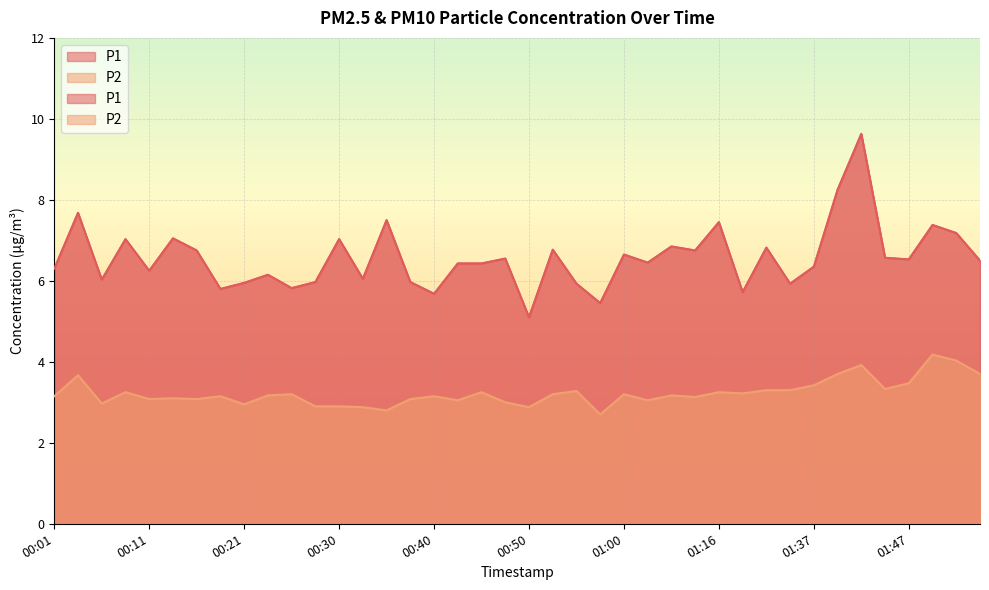

Rank the series by their average value, from highest to lowest.

P1, P2